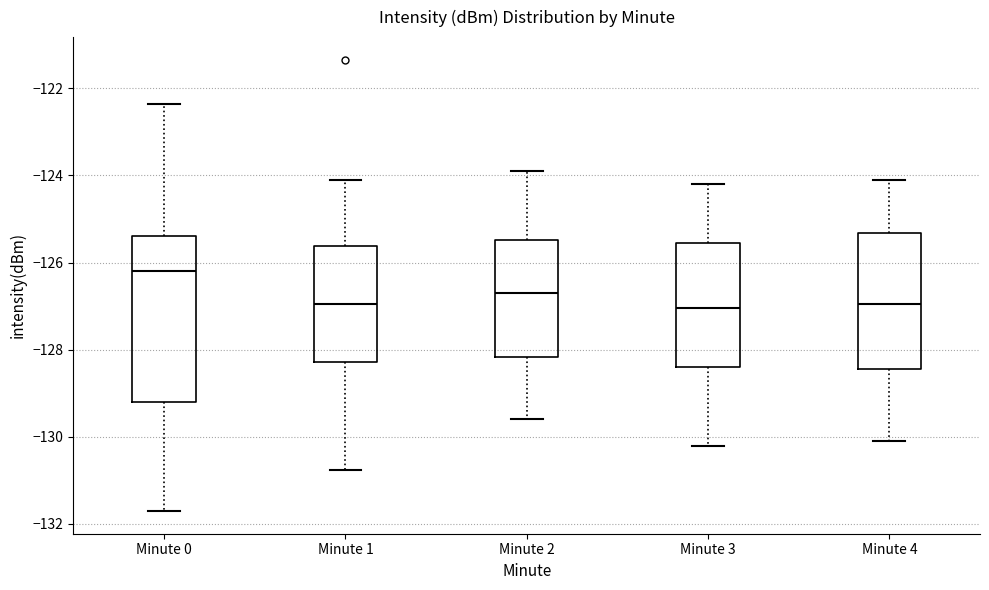

Reading left to right, transcribe this box plot: for each box, give where its median line is, the range the box spans, and where its two whiskers end, as read against the y-axis. The values are not printed on the chart, so give them approximately, as read against the axis.

Minute 0: median -126.2, box -129.2 to -125.4, whiskers -131.8 to -122.4
Minute 1: median -127.0, box -128.2 to -125.6, whiskers -130.8 to -124.0
Minute 2: median -126.6, box -128.2 to -125.4, whiskers -129.6 to -123.8
Minute 3: median -127.0, box -128.4 to -125.6, whiskers -130.2 to -124.2
Minute 4: median -127.0, box -128.4 to -125.4, whiskers -130.0 to -124.0